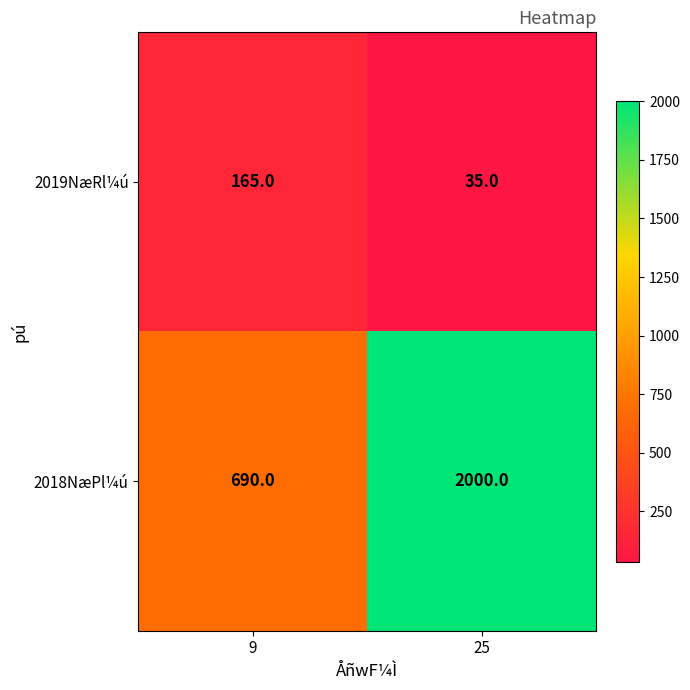

List the series in order of their peak value, lowest first.

2019NæRl¼ú, 2018NæPl¼ú